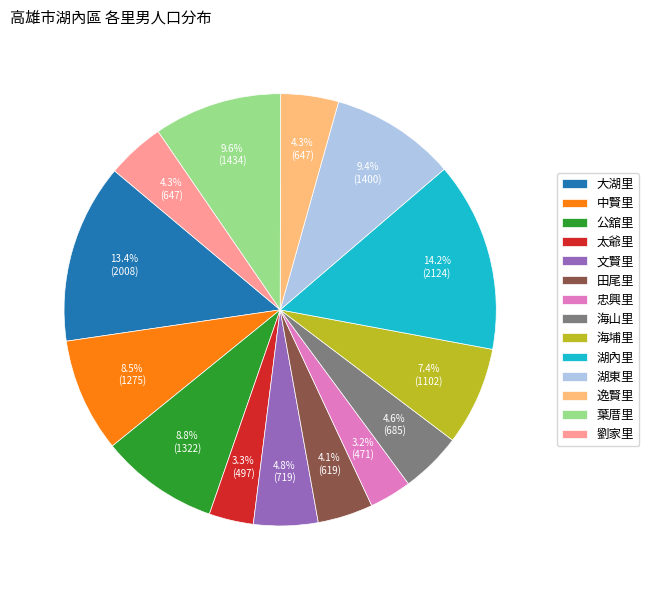

Combined, what portion of the pie is 中賢里 and 湖內里?

22.7%